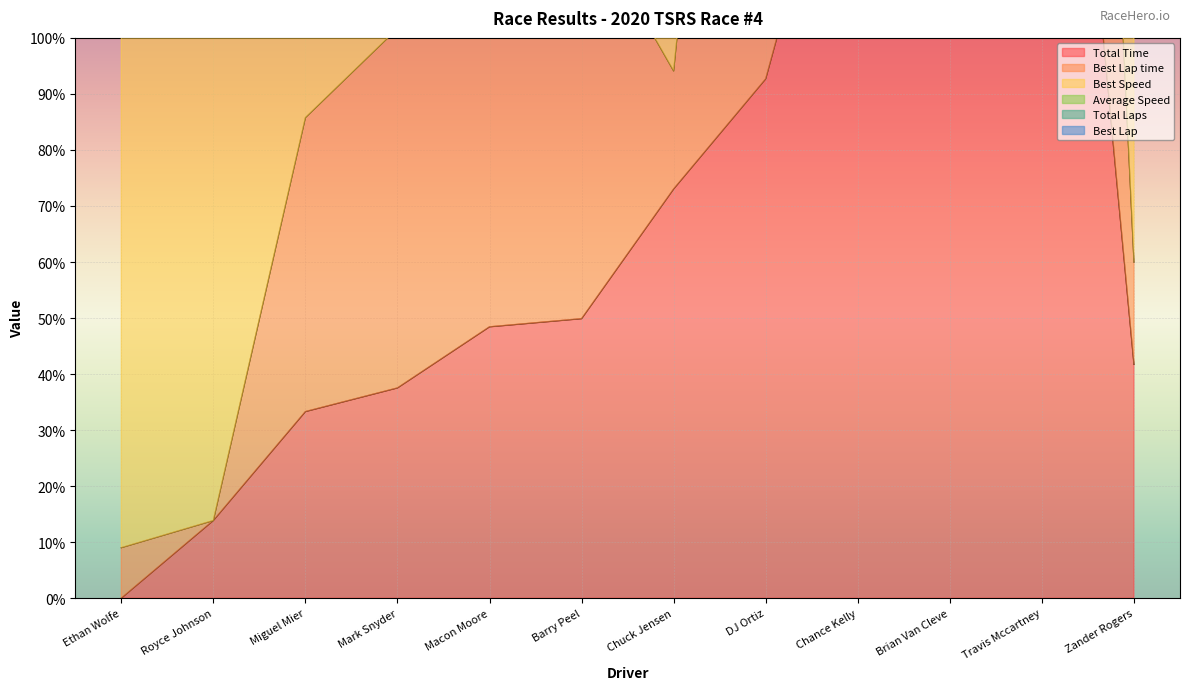

What is the label of the 3rd point from the right?

Brian Van Cleve